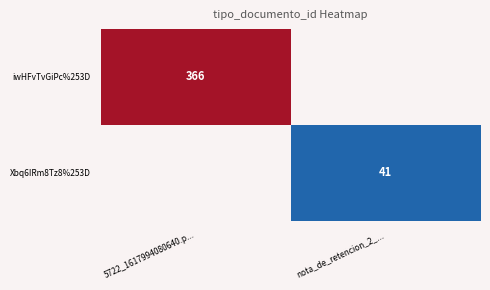

The Xbq6IRm8Tz8%253D series shows 57 at nota_de_retencion_2_.... True or false?

False